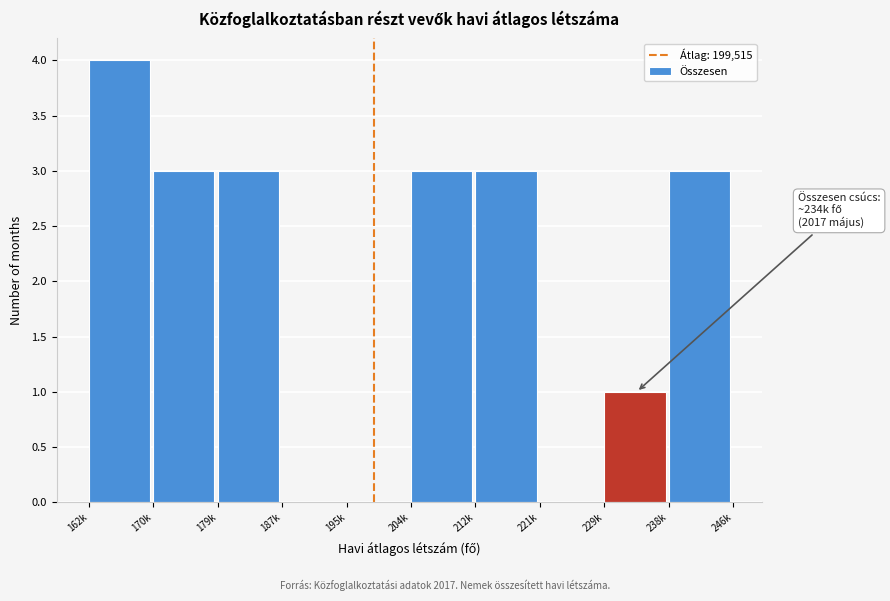

Reading right to left, list all the values displayed in this chart.

238k=3	229k=1	221k=0	212k=3	204k=3	195k=0	187k=0	179k=3	170k=3	162k=4